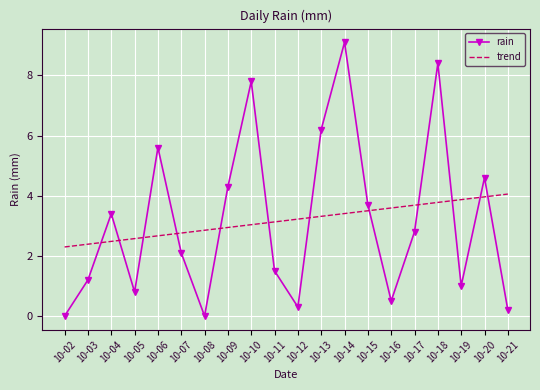

Is the value of trend at 10-12 greater than the value of rain at 10-13?

No